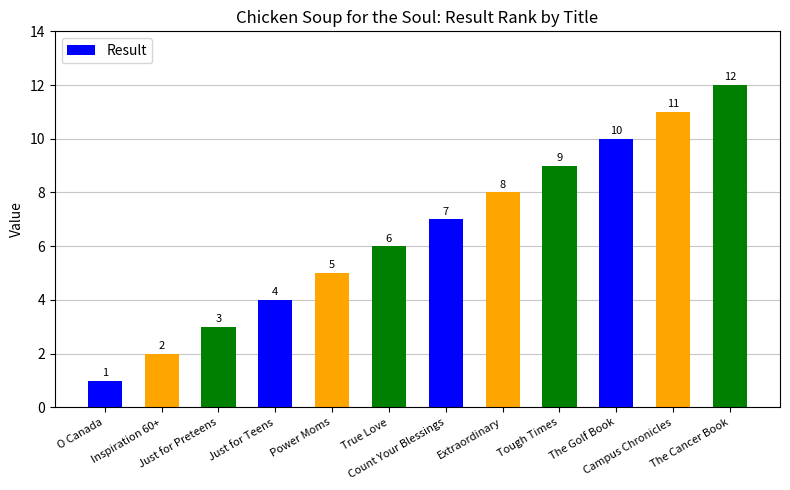

What is the difference between the values at The Cancer Book and The Golf Book?

2